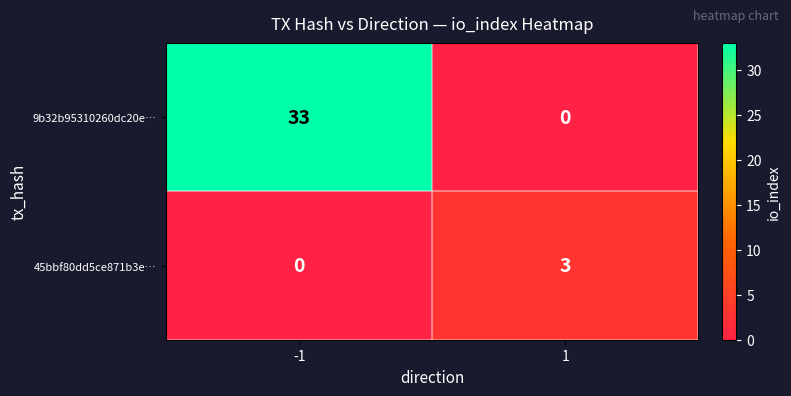

What is the maximum value shown in the chart?

33